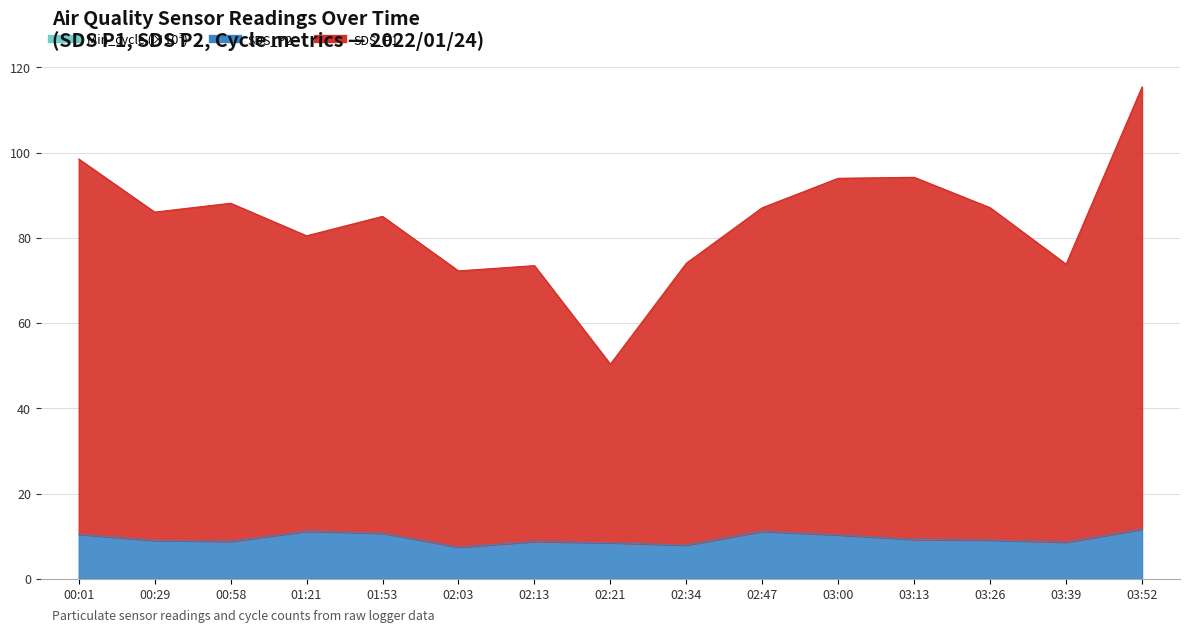

How many lines are shown in the chart?

3